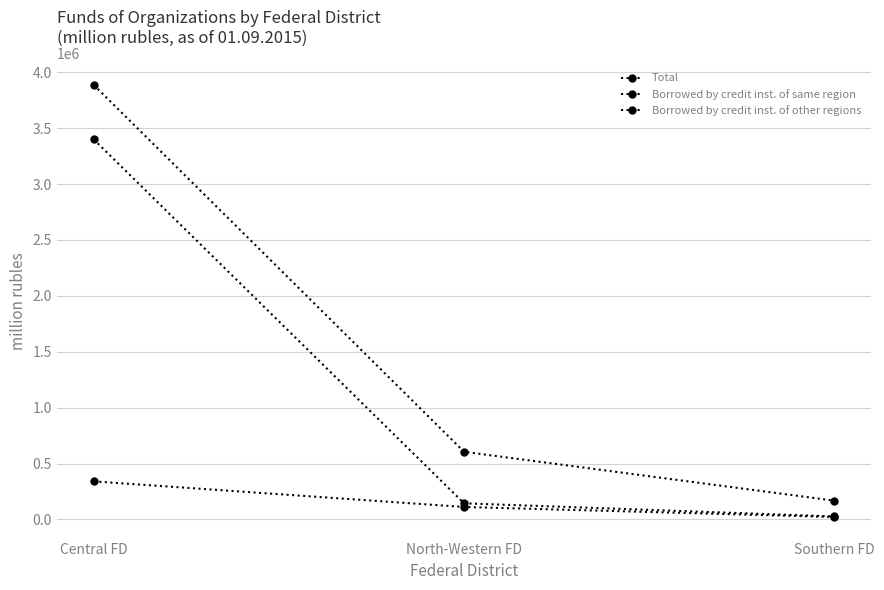

Is the value of Borrowed by credit inst. of same region at Southern FD greater than the value of Total at Southern FD?

No